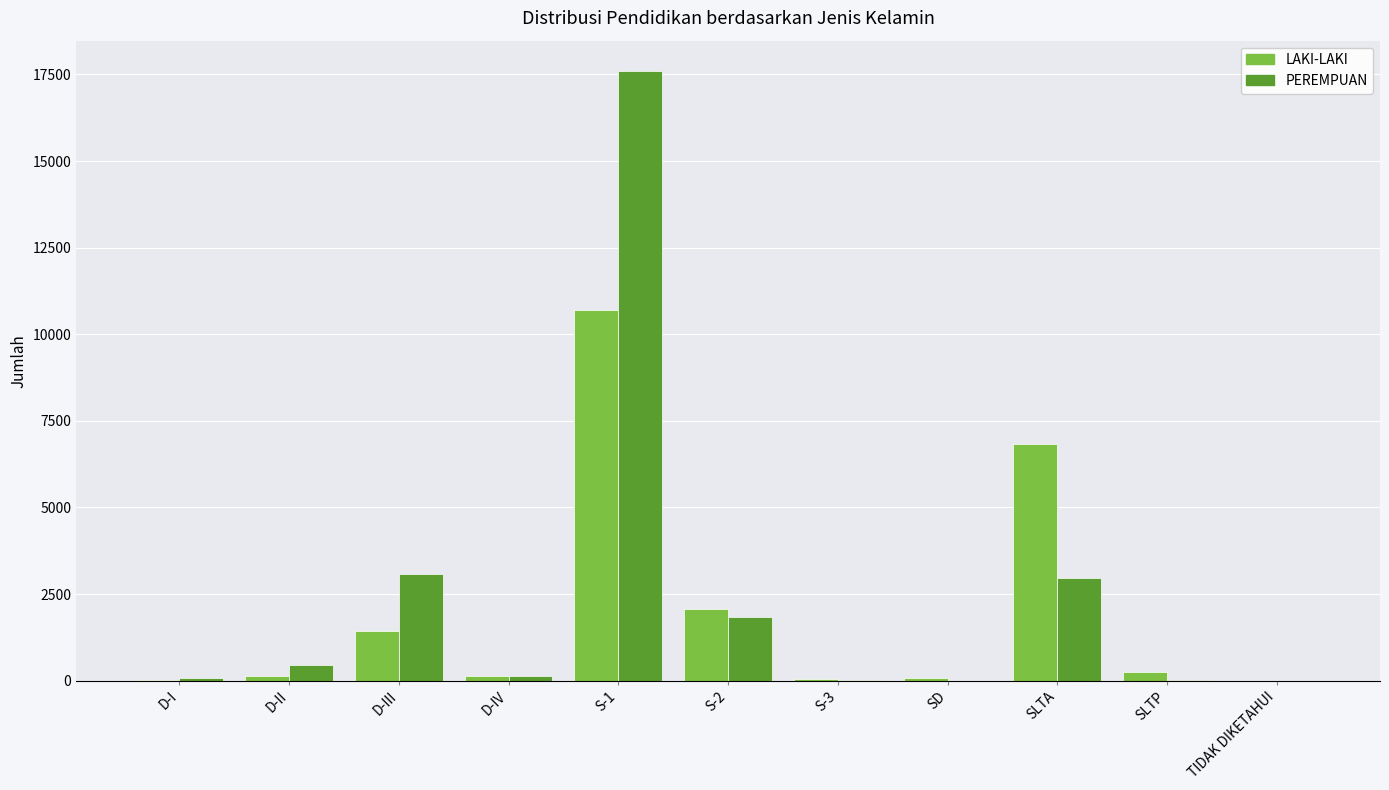

Which category has the highest value in the LAKI-LAKI series?

S-1